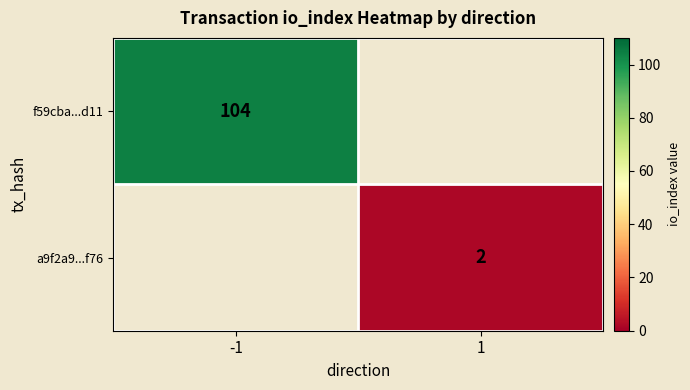

The f59cba...d11 series shows 33 at -1. True or false?

False